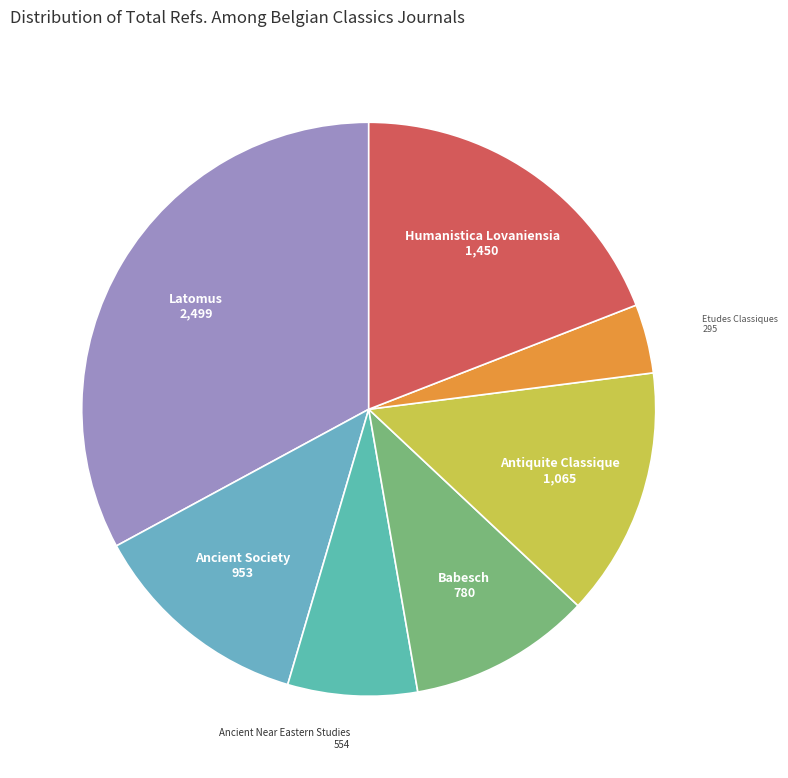

Rank the categories by value from lowest to highest.

Etudes Classiques, Ancient Near Eastern Studies, Babesch, Ancient Society, Antiquite Classique, Humanistica Lovaniensia, Latomus